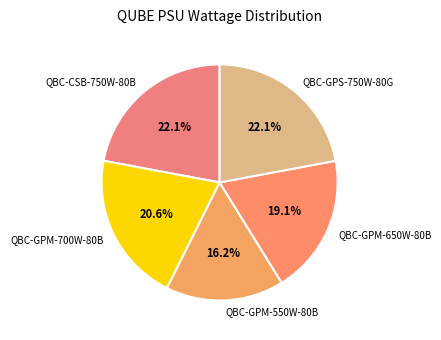

To the nearest percent, what percentage of the pie is QBC-CSB-750W-80B?

22%